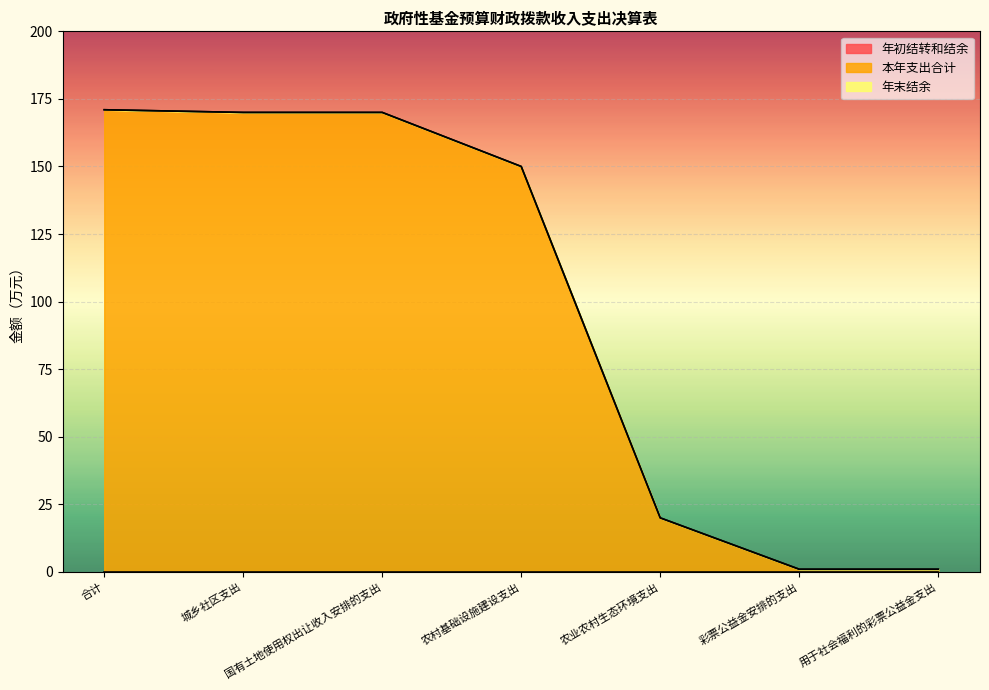

True or false: 年初结转和结余 and 本年支出合计 cross at least once.

False